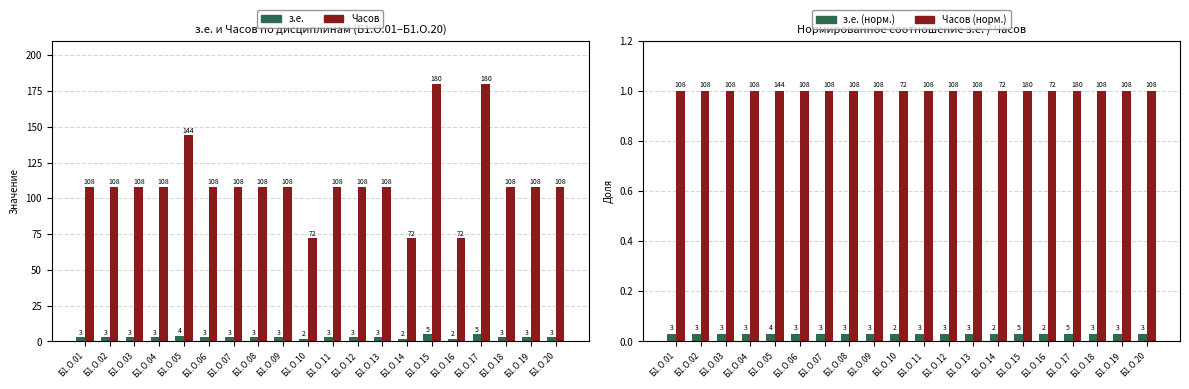

Which series has the widest spread of values?

Часов